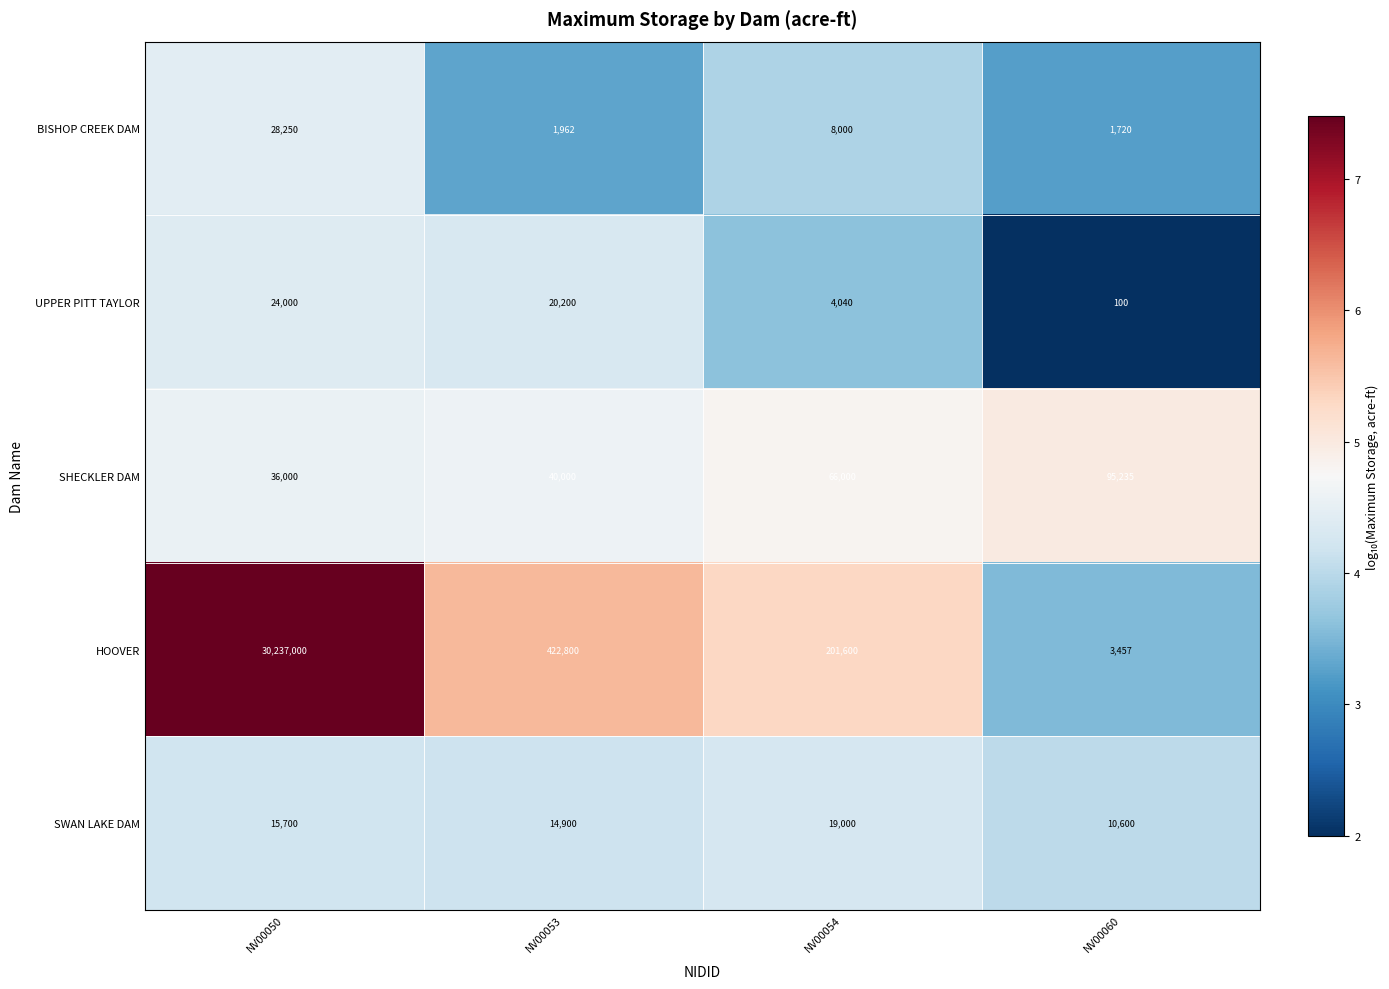

List the series in order of their peak value, lowest first.

SWAN LAKE DAM, UPPER PITT TAYLOR, BISHOP CREEK DAM, SHECKLER DAM, HOOVER